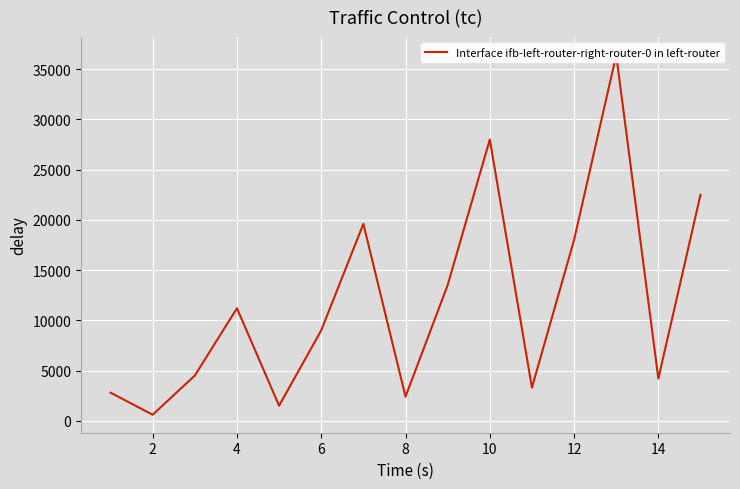

What is the difference between the second highest and second lowest values?

26500